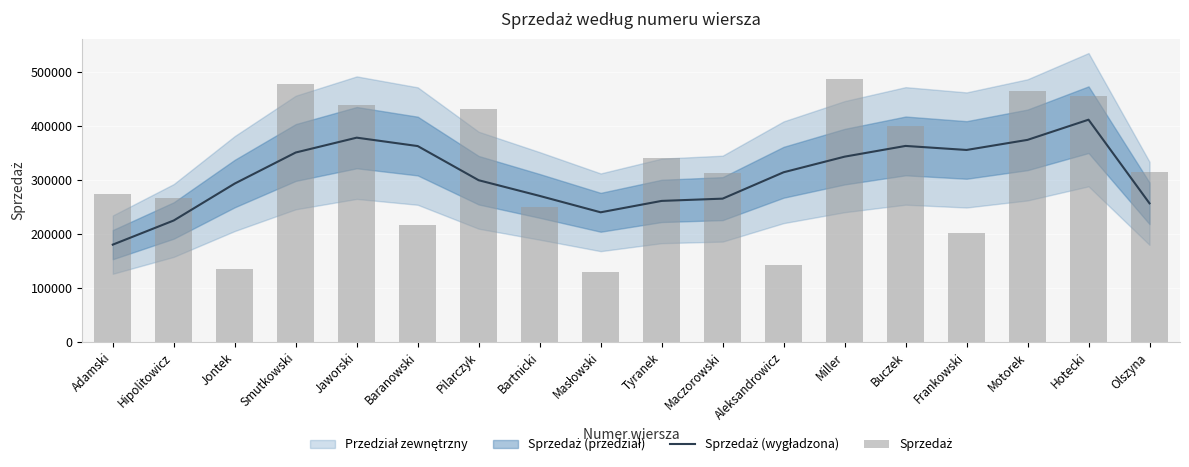

Which series has the largest total across all categories?

Sprzedaż